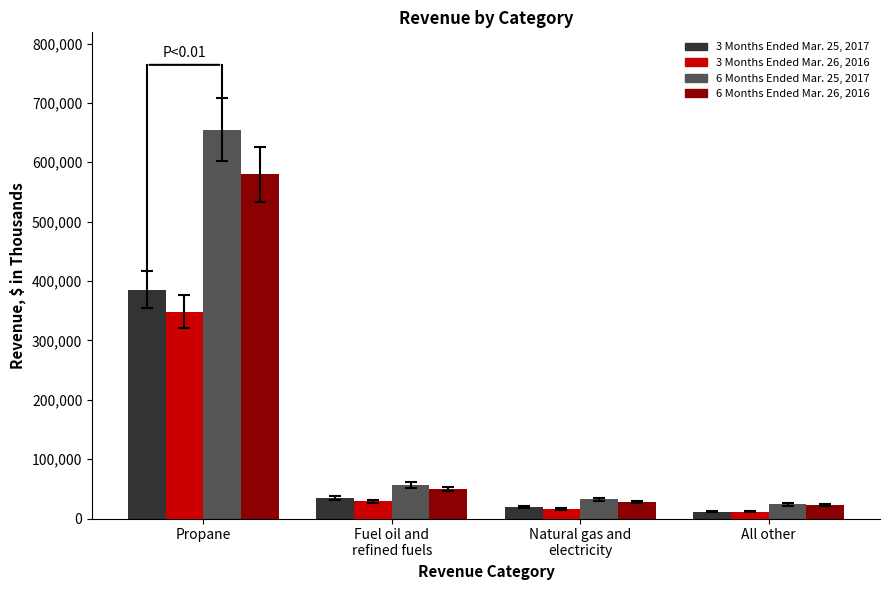

What is the difference between the second highest and minimum values in the 3 Months Ended Mar. 26, 2016 series?

17666